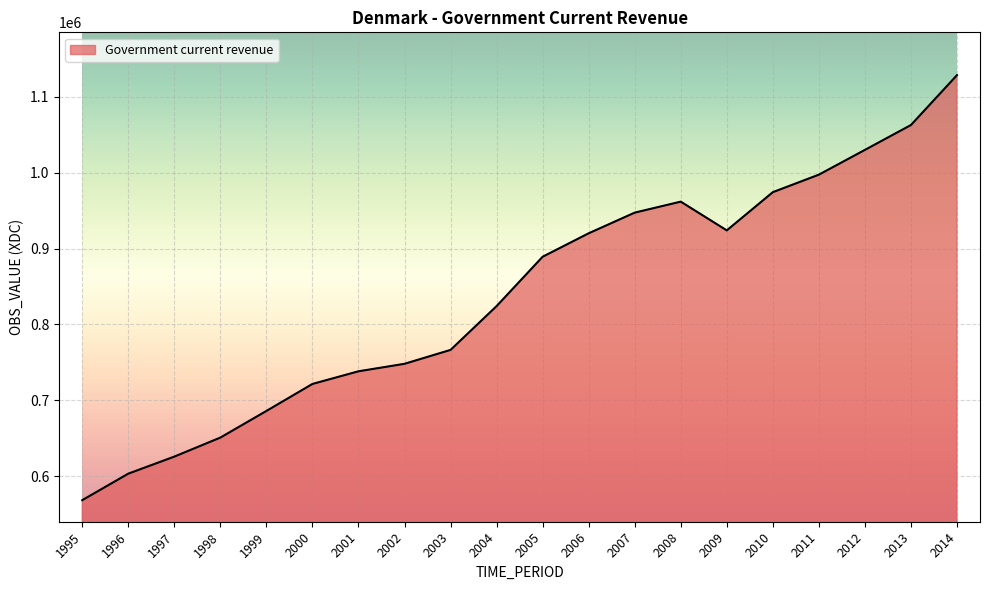

Is it true that the value at 2013 is 1062682?

True